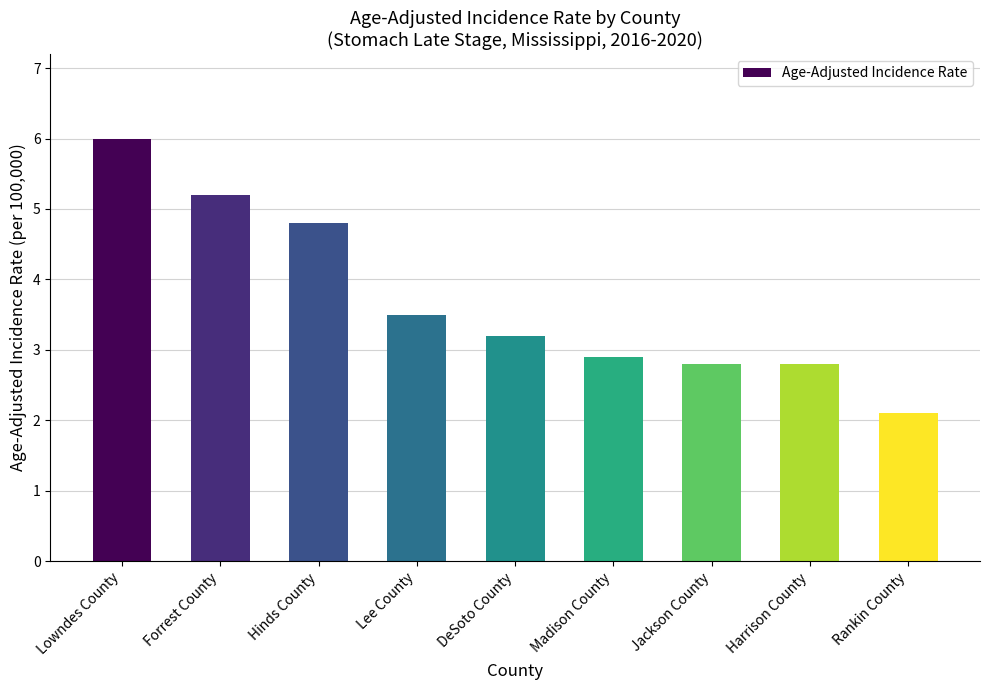

Which category has the highest value across all series?

Lowndes County